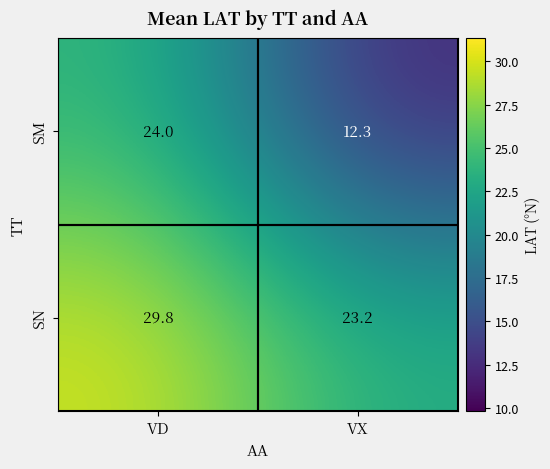

Is it true that SM equals 24.0 at VD?

True